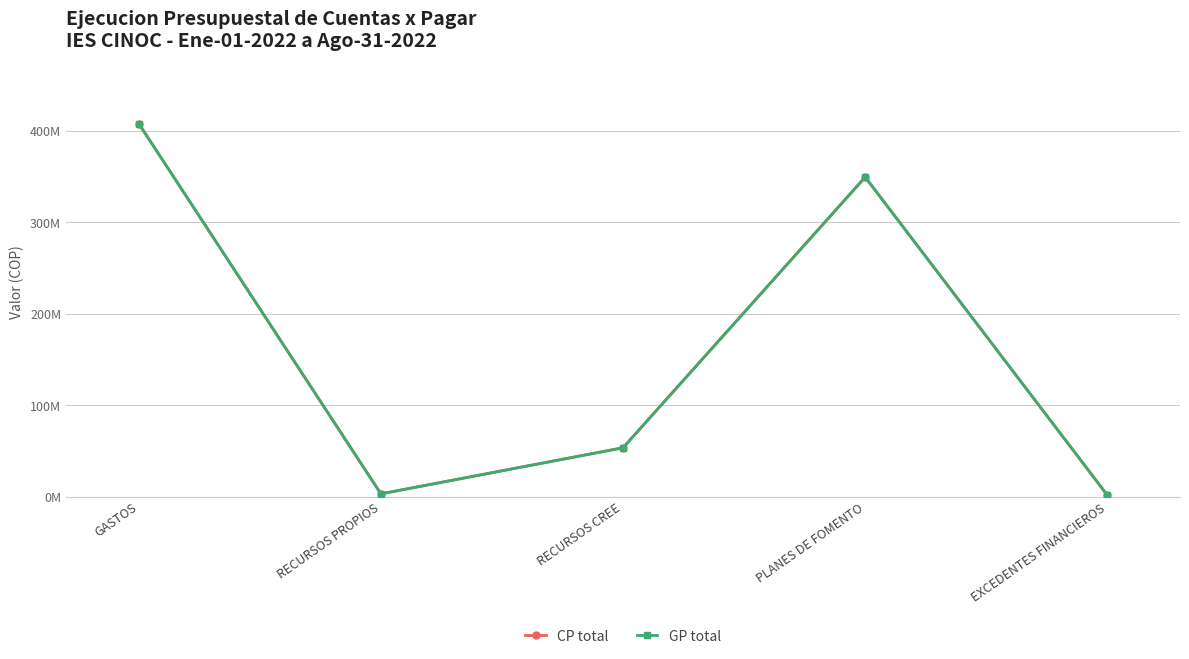

What is the total value across all series at EXCEDENTES FINANCIEROS?

3520136.0